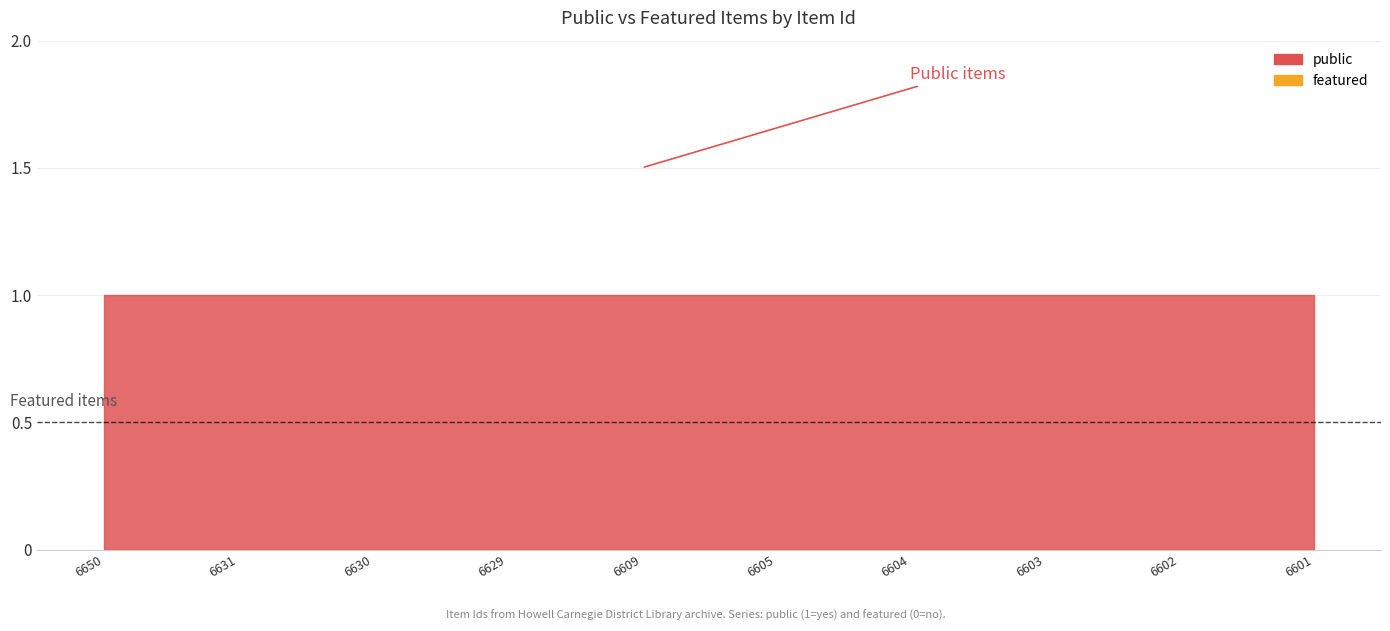

Is the value of featured at 6609 greater than the value of public at 6629?

No